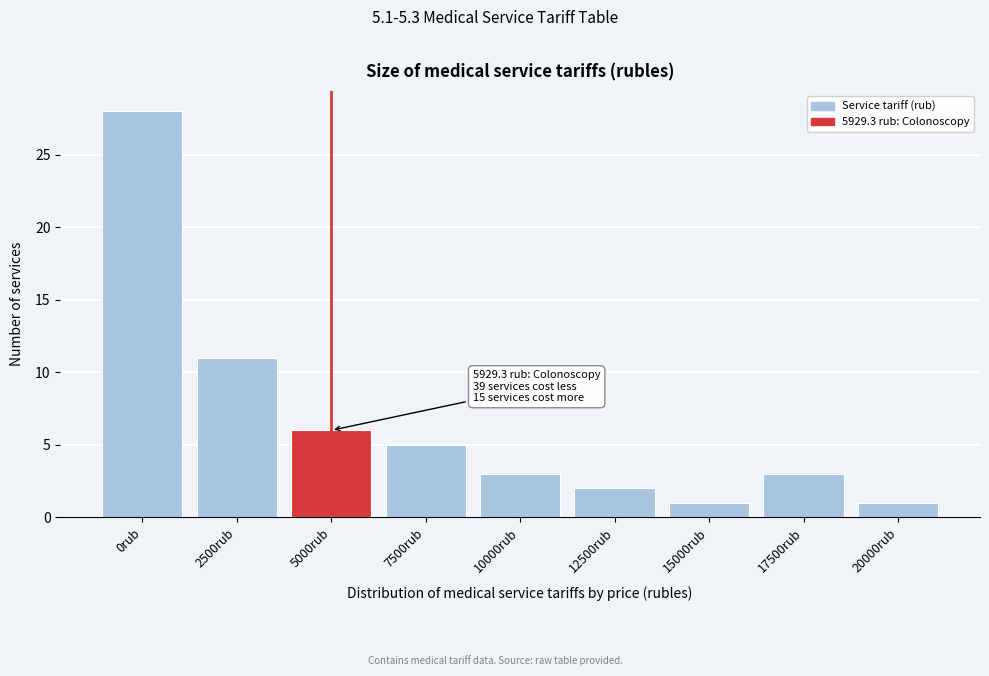

Reading left to right, list all the values displayed in this chart.

28	11	6	5	3	2	1	3	1